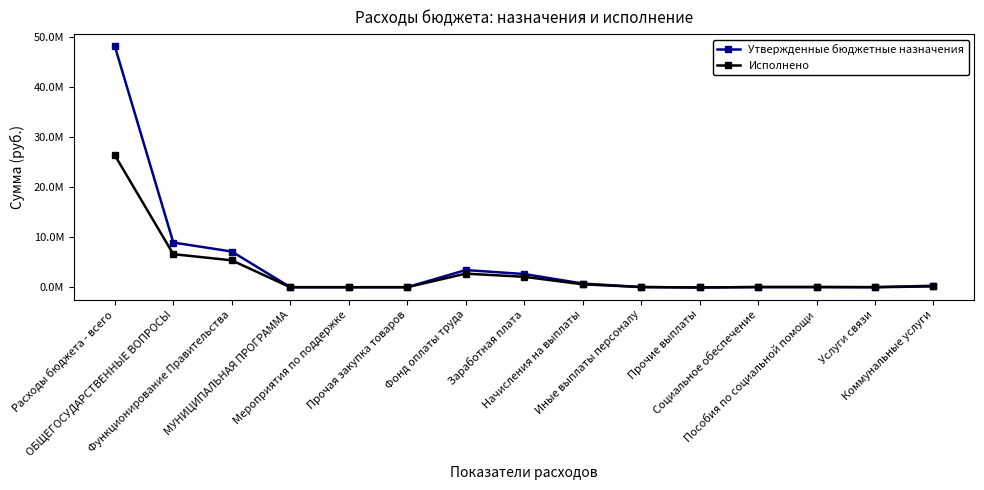

What are all the series names shown in the legend?

Утвержденные бюджетные назначения, Исполнено